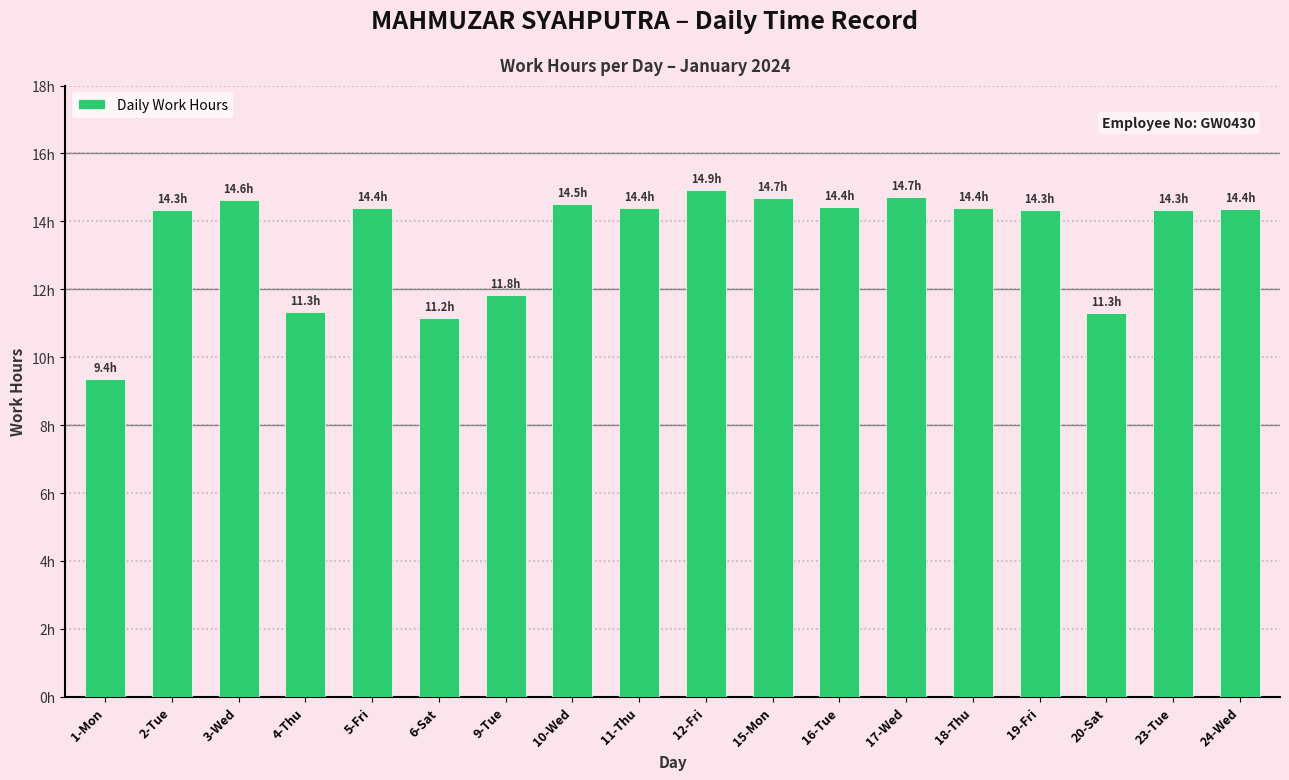

Does the chart contain any negative values?

No